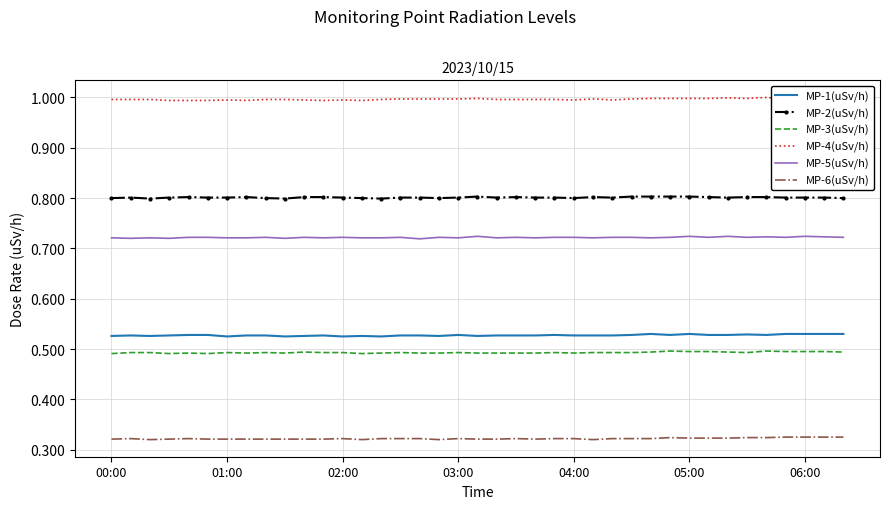

What is the greatest value displayed?

1.0